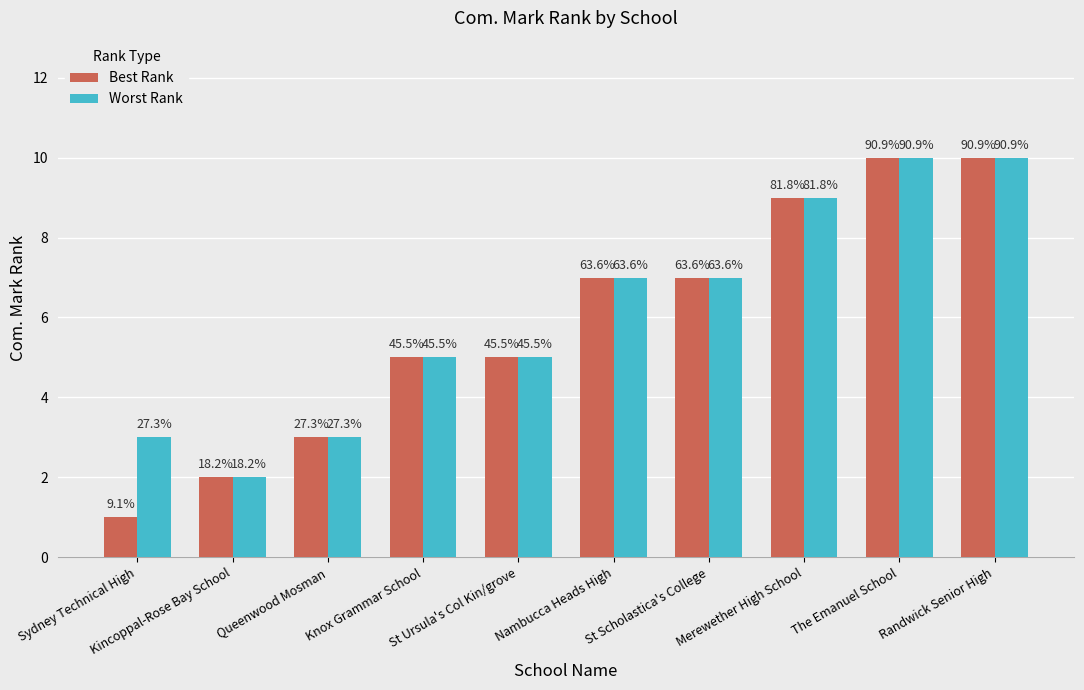

Where is Worst Rank nearest to the value 6?

Knox Grammar School